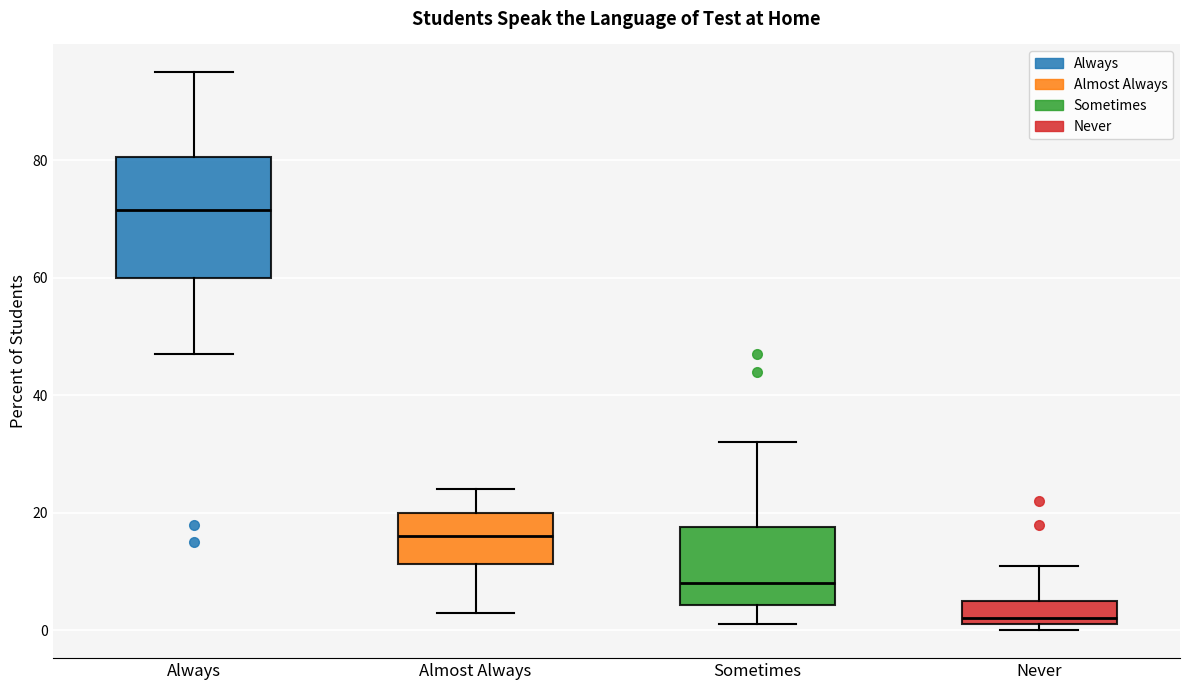

Which box's median line is the highest?

Always